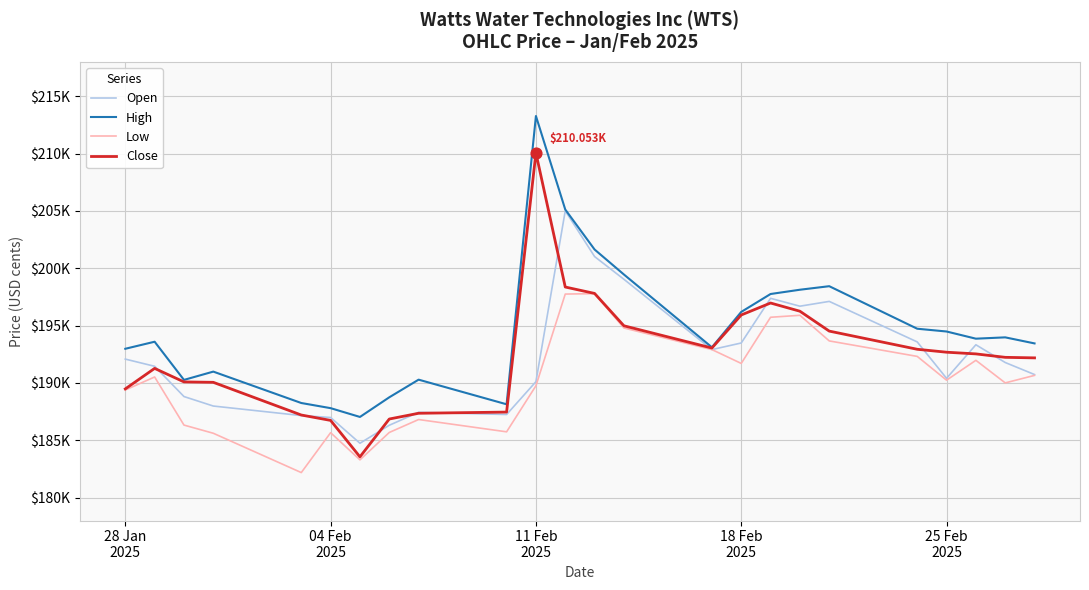

Which series has the largest total across all categories?

High